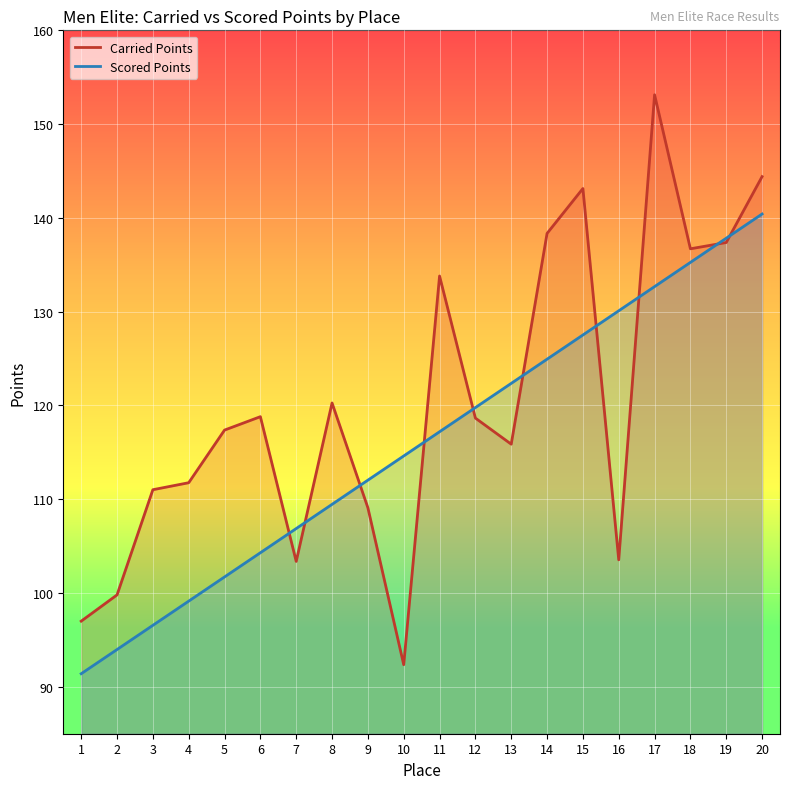

At which label does Carried Points first exceed 118?

6